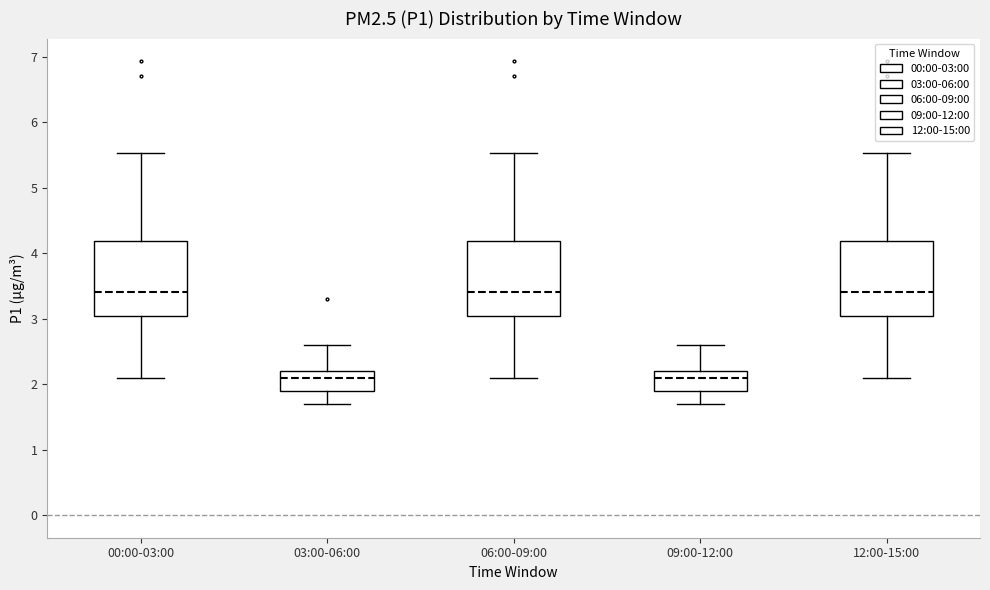

Where is the upper edge of the box for 06:00-09:00 on the y-axis? The values are not printed on the chart, so give them approximately, as read against the axis.

4.2